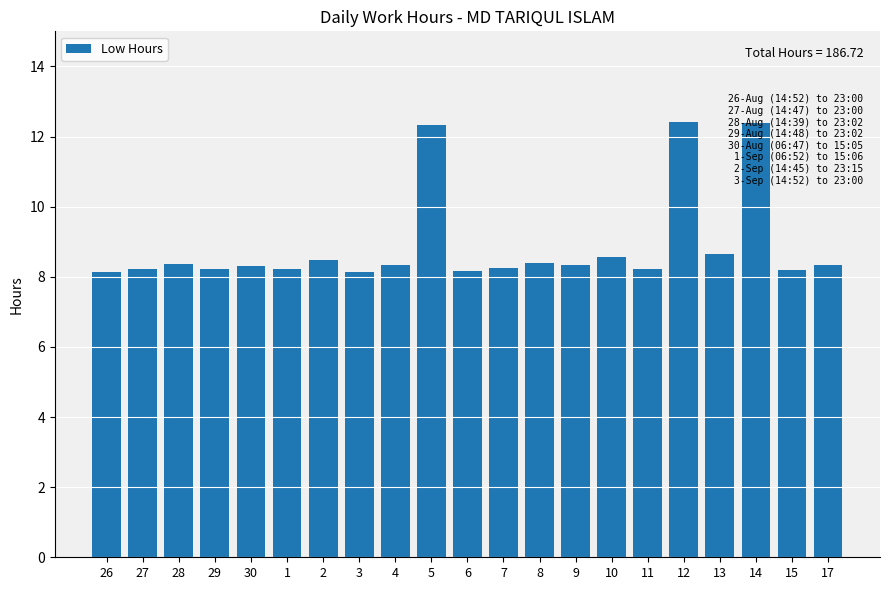

What is the sum of the values at 4 and 10?

16.9